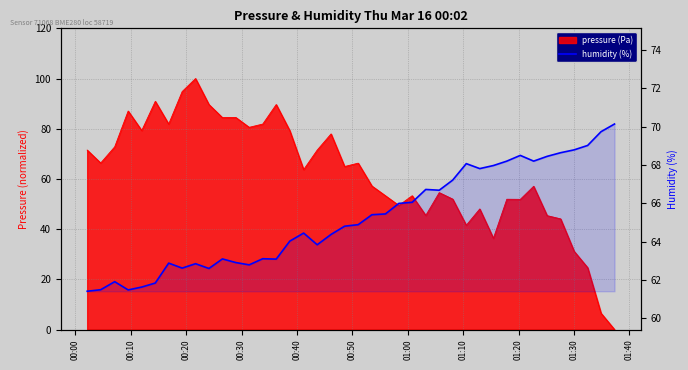

What is the difference between the second highest and second lowest values?

8.3